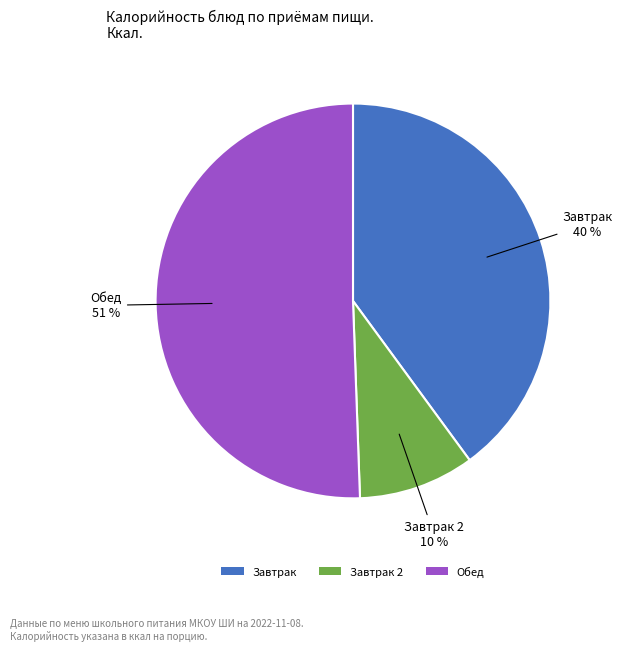

Combined, do Завтрак 2 and Обед account for over 50%?

Yes